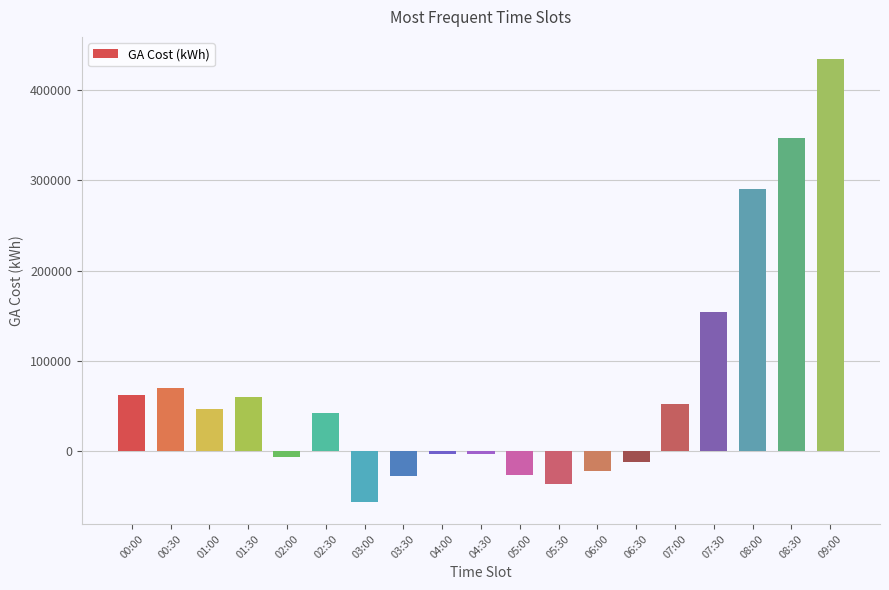

What is the value of the 11th bar from the left?

-25976